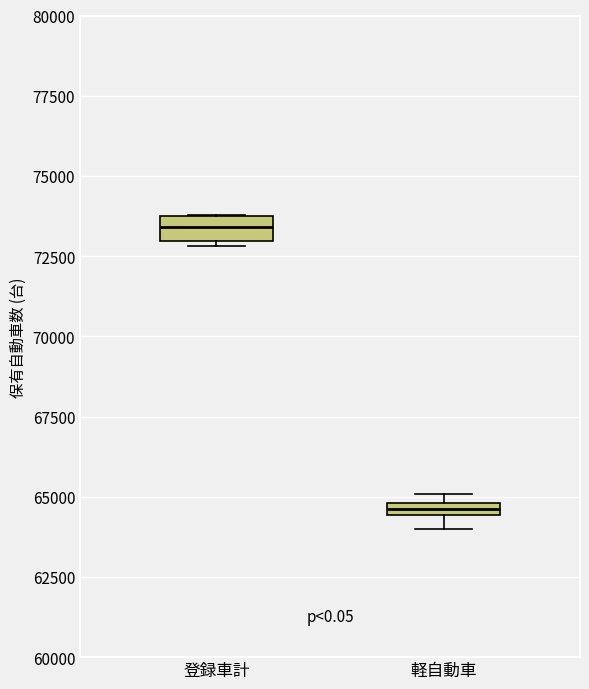

Where is the upper edge of the box for 軽自動車 on the y-axis? The values are not printed on the chart, so give them approximately, as read against the axis.

65000